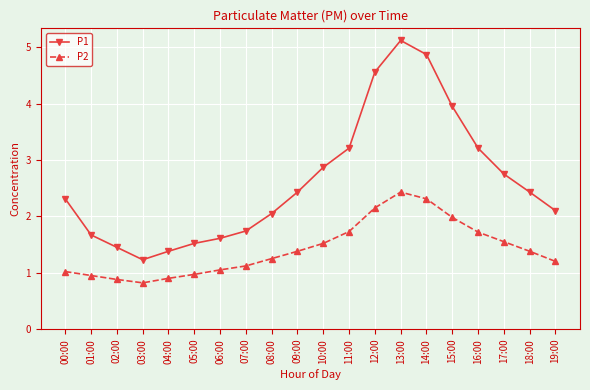

At which label is P1 closest to 3?

10:00